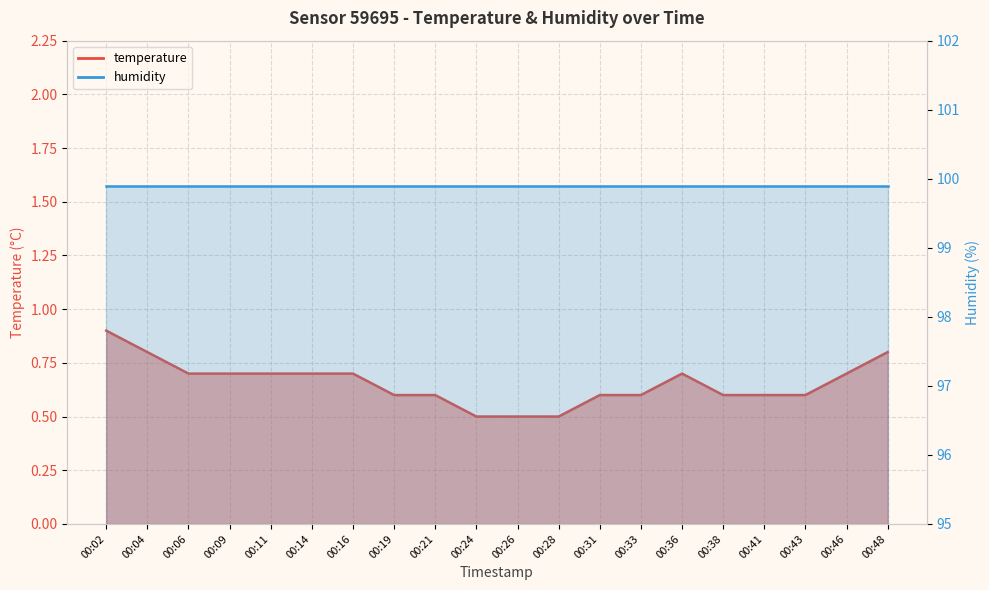

Where is the first local maximum?

00:36